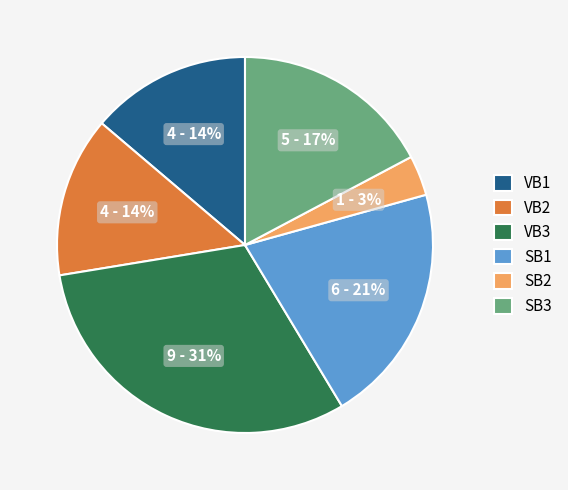

What is the smallest slice in the pie chart?

SB2